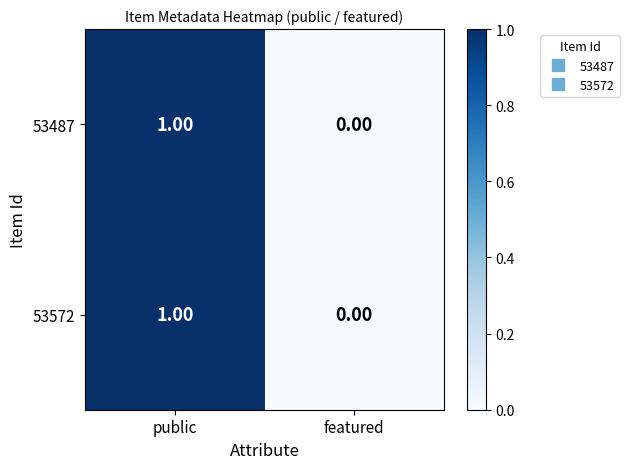

List the labels in order of 53487 value, smallest first.

featured, public